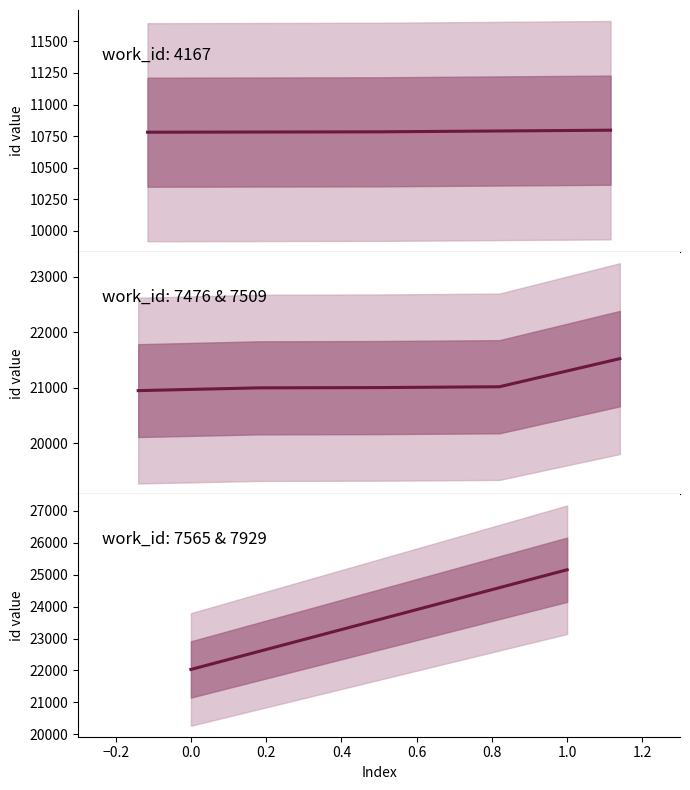

How many data points are above 21002?

4